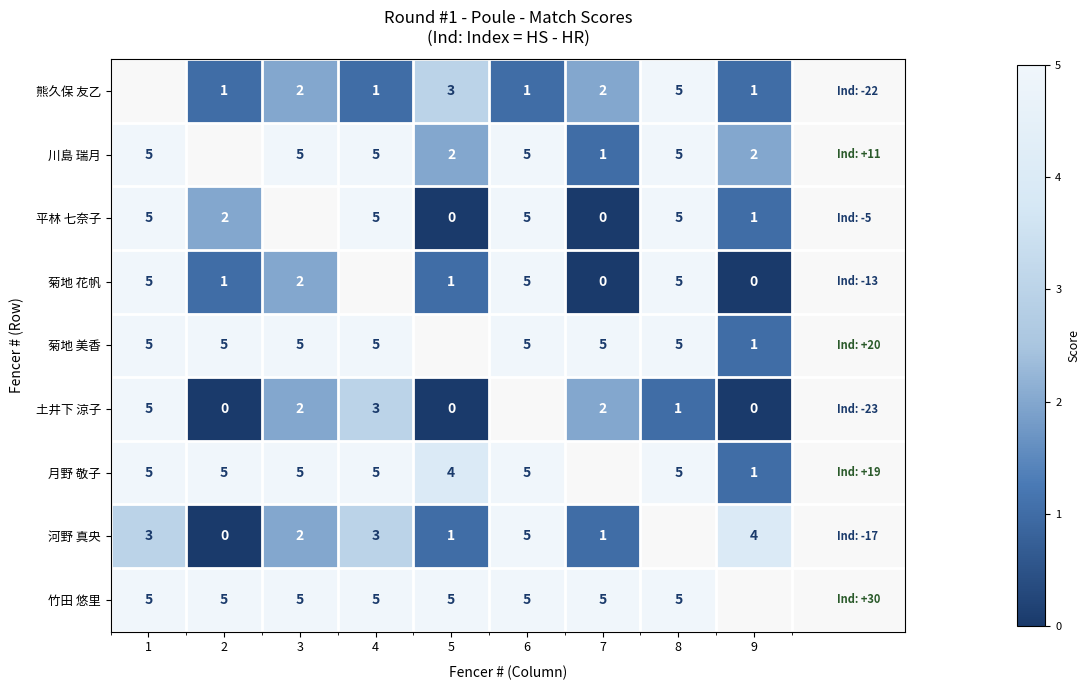

Is it true that 菊地 美香 equals 5 at 1?

True